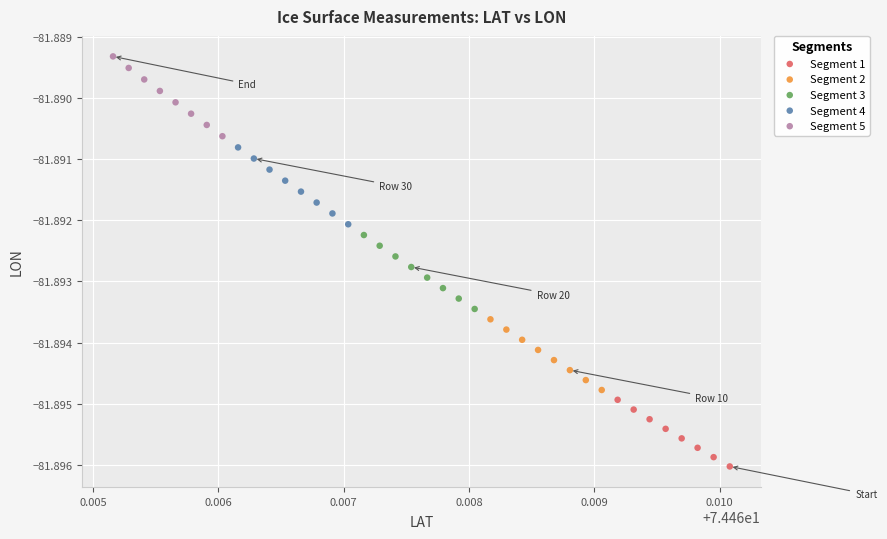

Which series has the largest Y range (max minus min)?

Segment 5